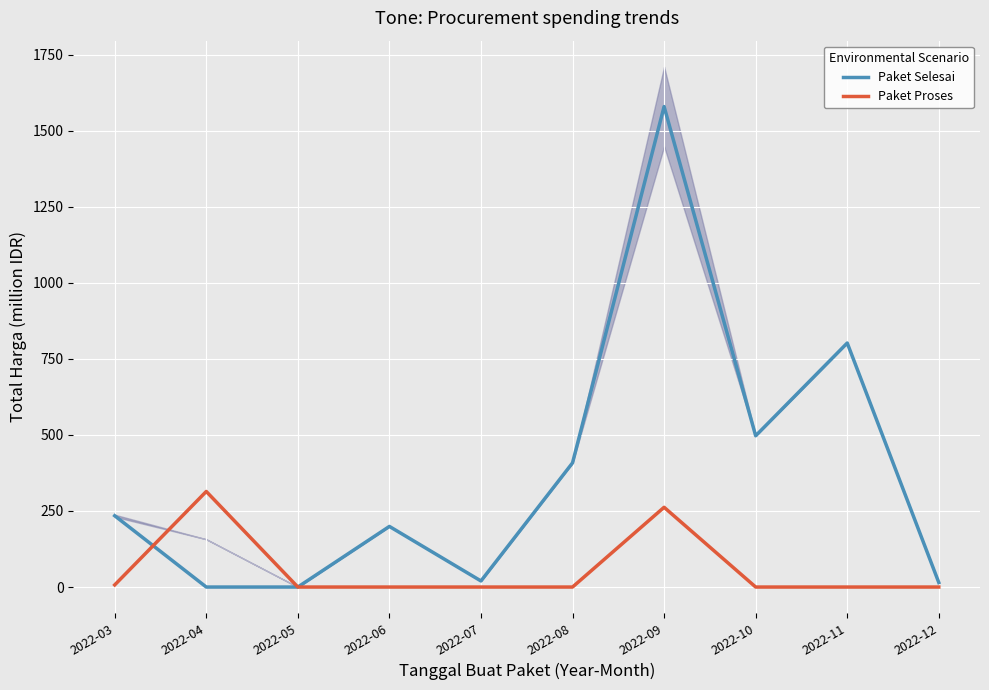

The value of Paket Proses at 2022-03 is 6.9. True or false?

True